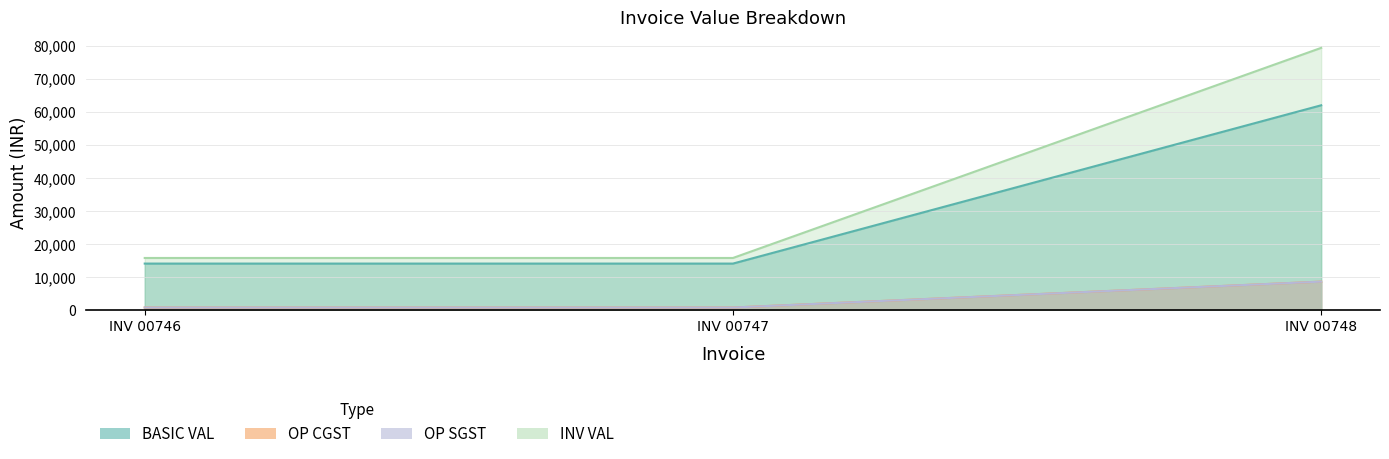

Is the value of BASIC VAL at INV 00748 greater than the value of INV VAL at INV 00747?

Yes